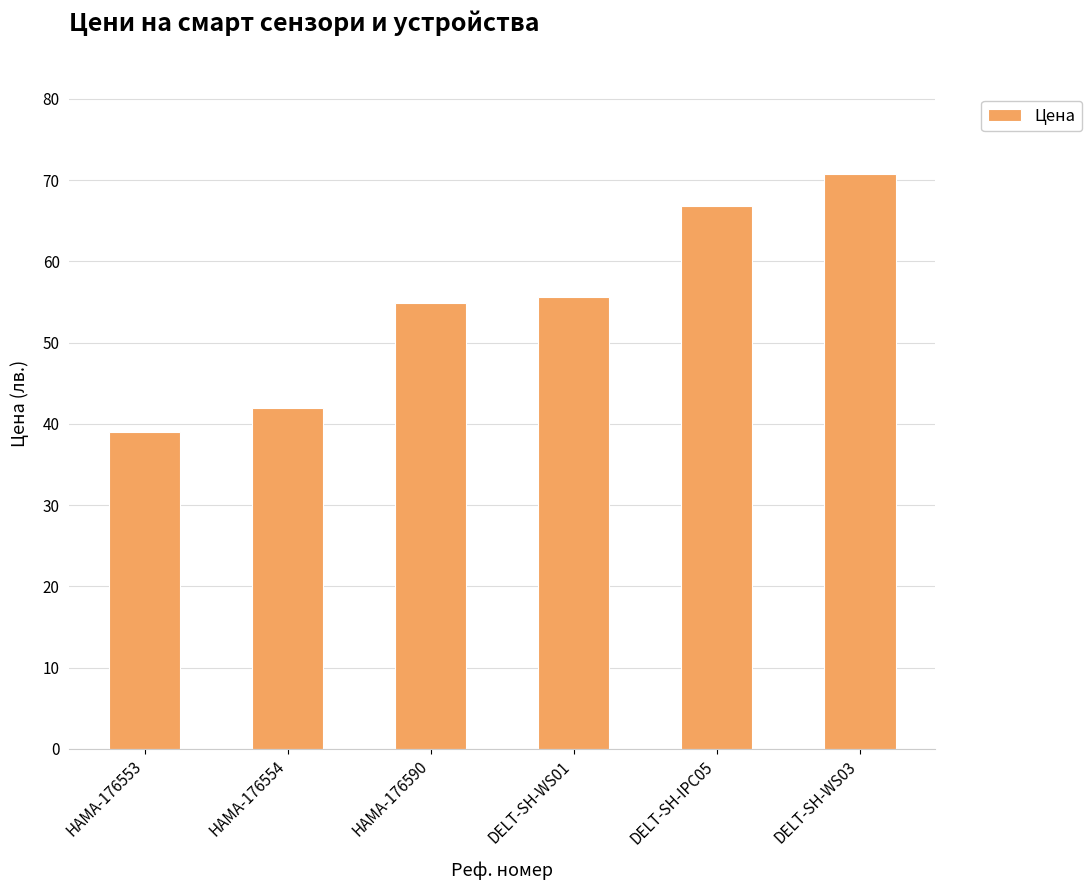

What is the difference between the values at DELT-SH-IPC05 and HAMA-176553?

27.8